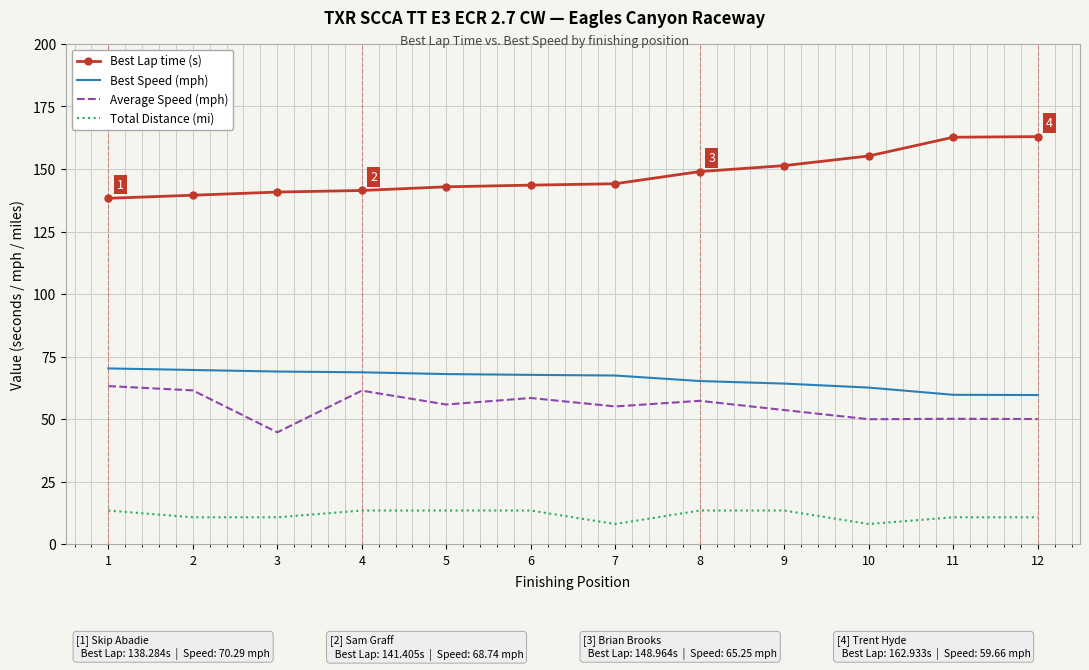

What is the maximum value shown in the chart?

162.9